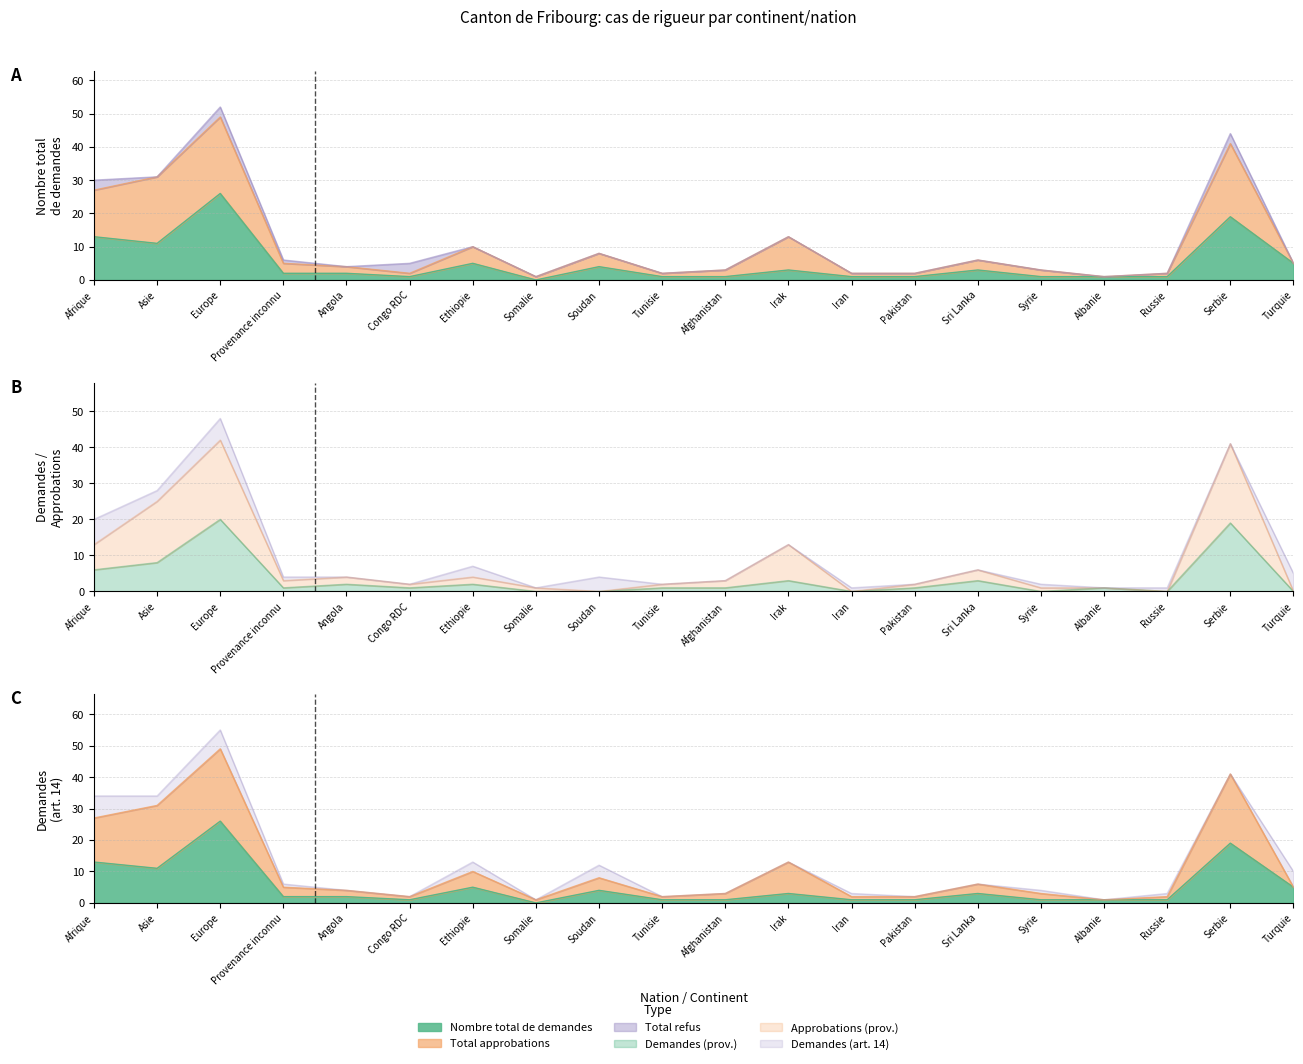

At which label does Approbations (prov.) reach its peak?

Europe